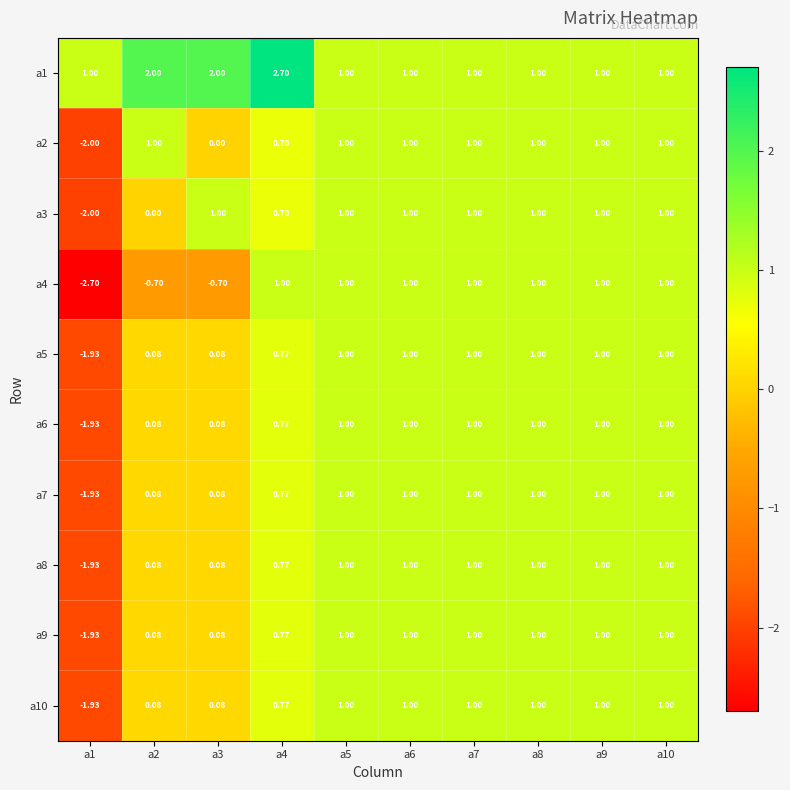

Is the value of a8 at a5 greater than the value of a7 at a2?

Yes